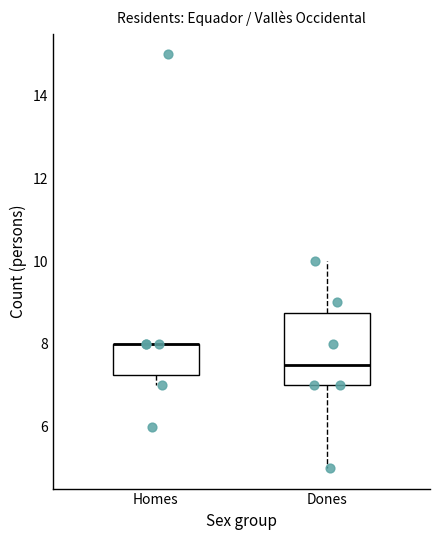

Where does the lower whisker of the box for Dones end on the y-axis? The values are not printed on the chart, so give them approximately, as read against the axis.

5.0